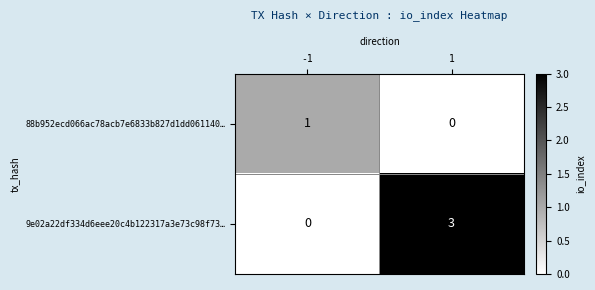

What is the difference between the maximum and minimum values in the 9e02a22df334d6eee20c4b122317a3e73c98f73… series?

3